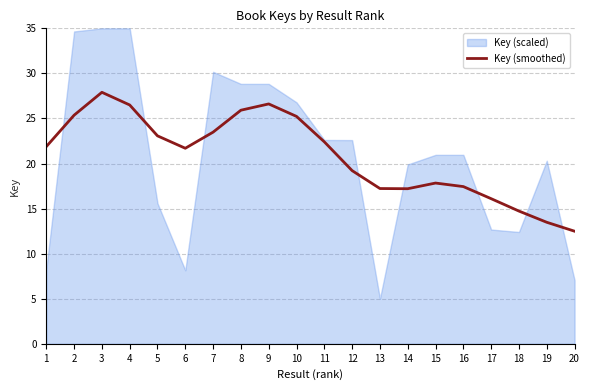

What is the change in value from 10 to 19?

-11.7